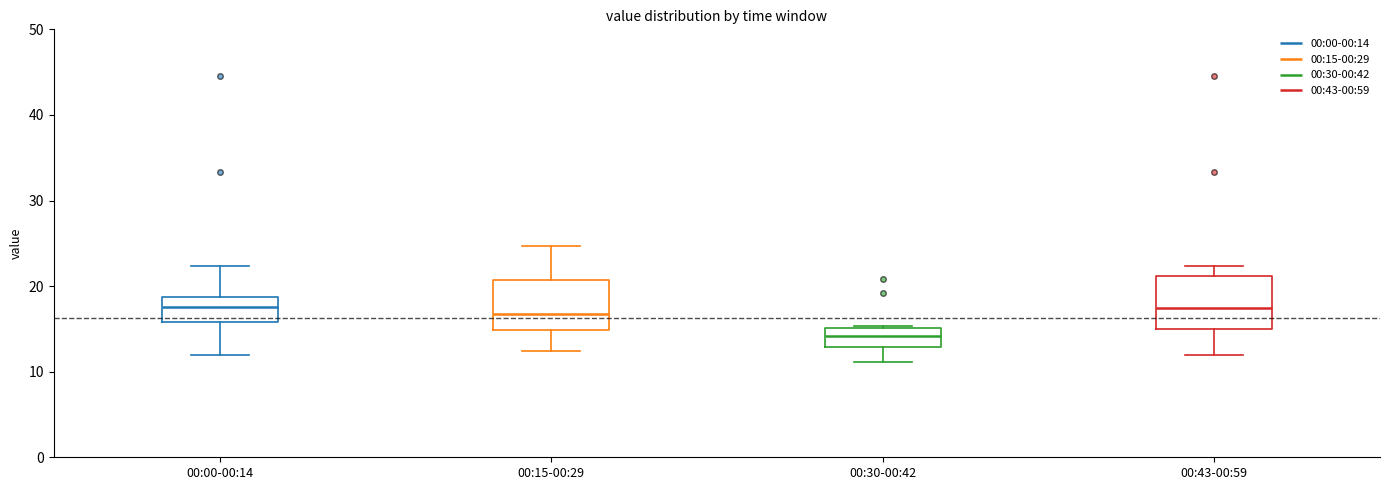

Which box has the lowest median line?

00:30-00:42